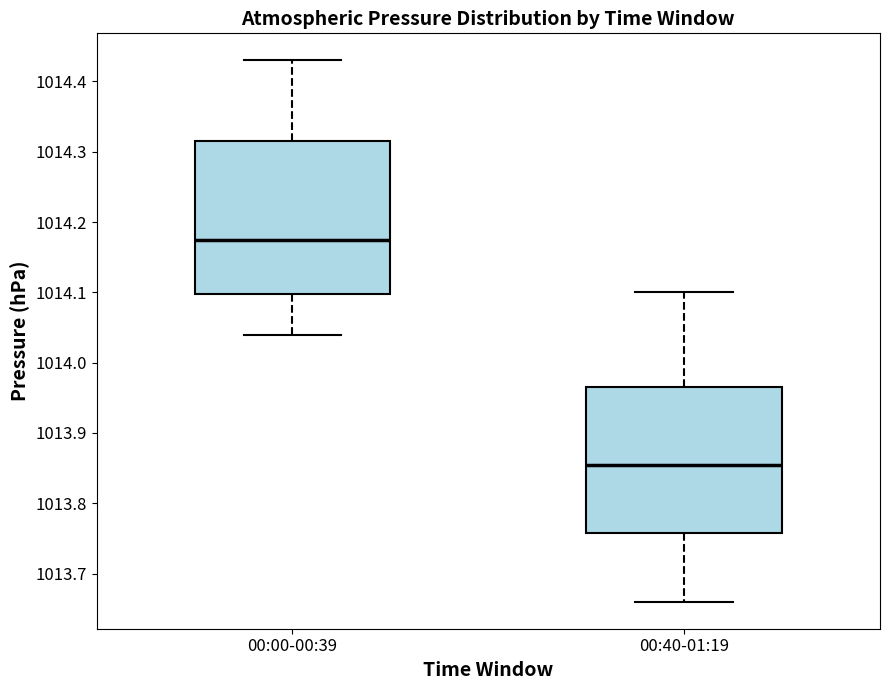

Where is the upper edge of the box for 00:40-01:19 on the y-axis? The values are not printed on the chart, so give them approximately, as read against the axis.

1013.97